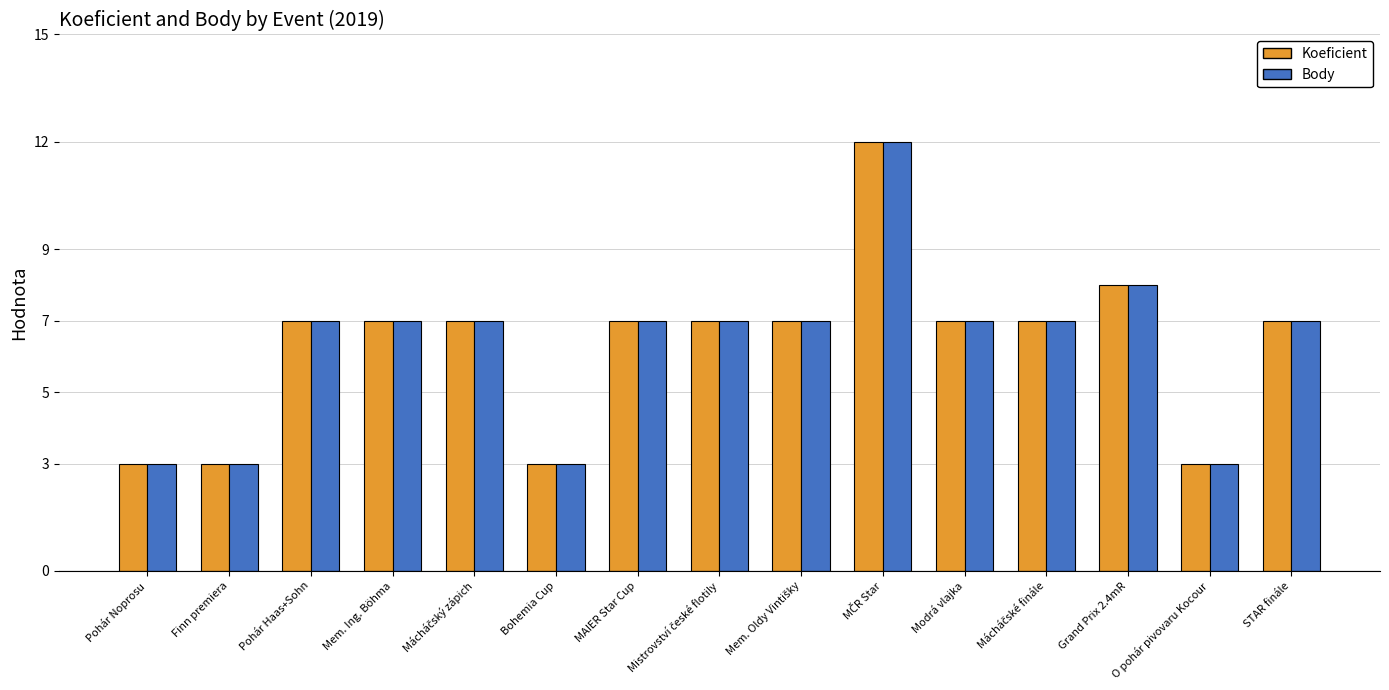

What is the minimum value for Koeficient?

3